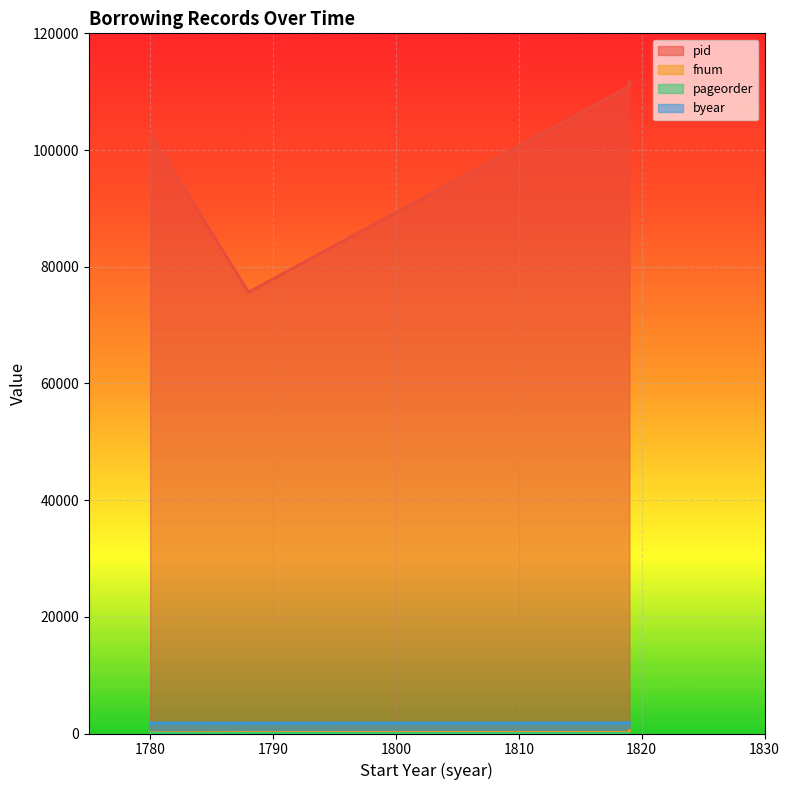

Which category has the highest value in the byear series?

1819